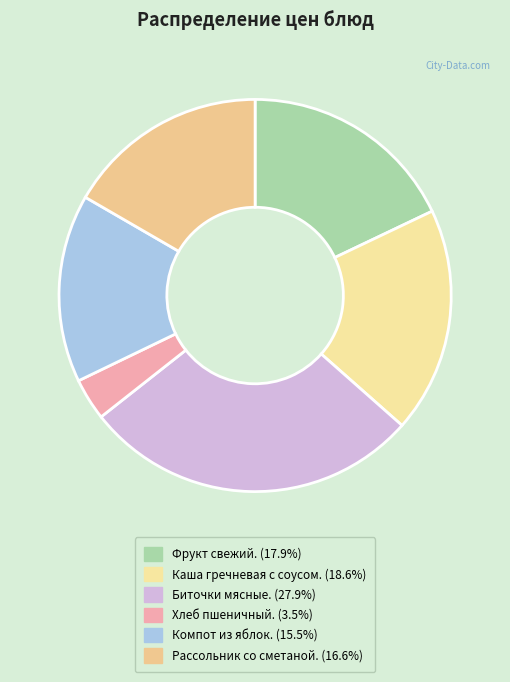

Is there any slice that represents more than half of the pie?

No